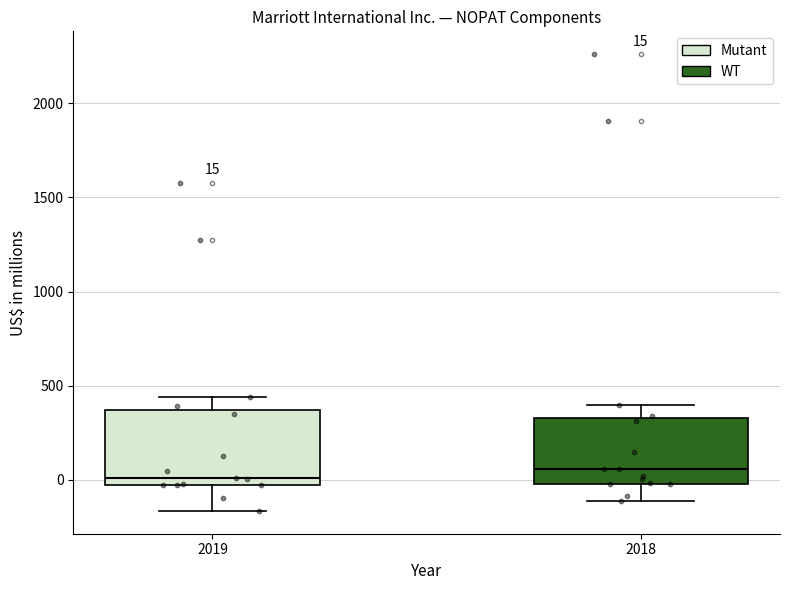

Comparing the boxes themselves (not the whiskers), which one is the tallest?

2019